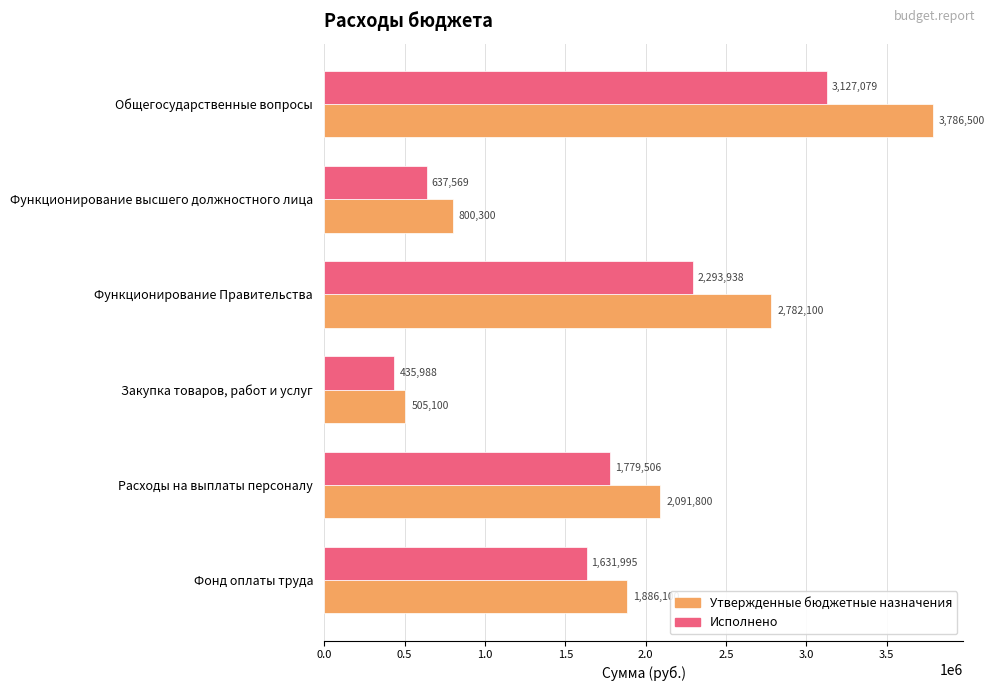

What are all the series names shown in the legend?

Утвержденные бюджетные назначения, Исполнено